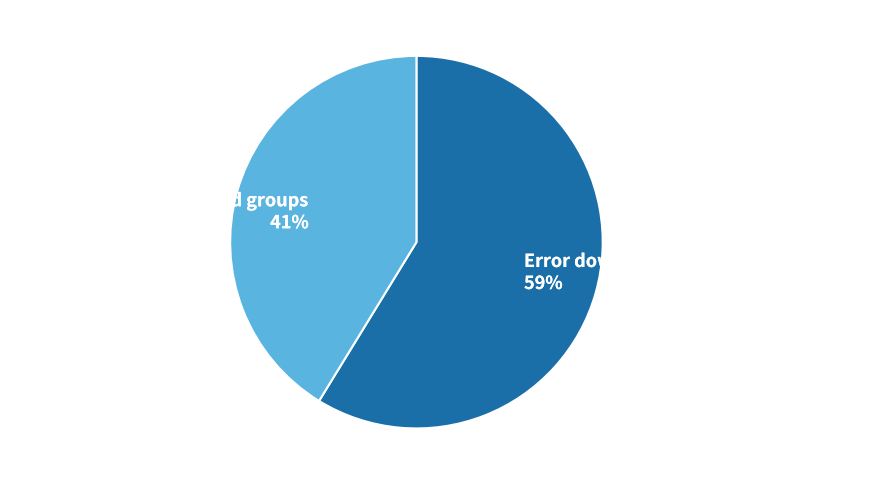

Rank the categories by value from lowest to highest.

Manually create users and groups, Error downloading measurement data